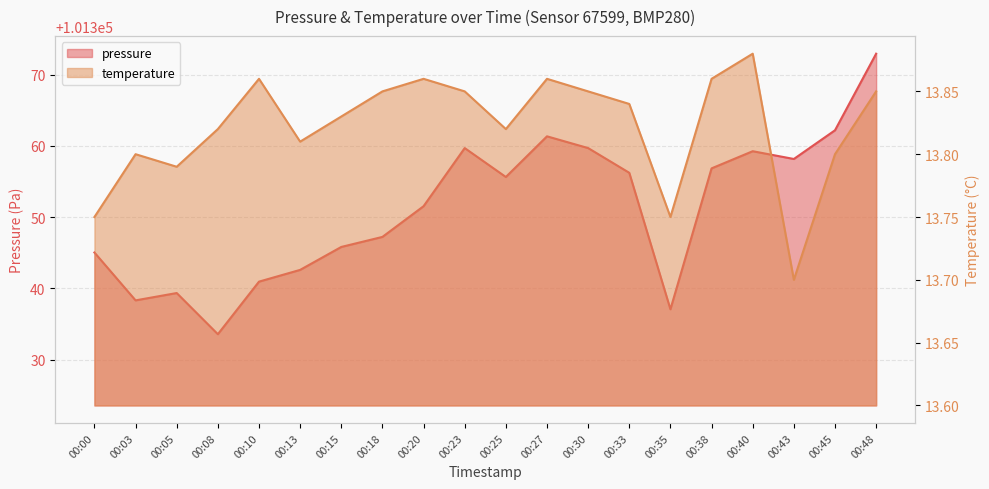

List the labels in order of pressure value, smallest first.

00:08, 00:35, 00:03, 00:05, 00:10, 00:13, 00:00, 00:15, 00:18, 00:20, 00:25, 00:33, 00:38, 00:43, 00:40, 00:23, 00:30, 00:27, 00:45, 00:48